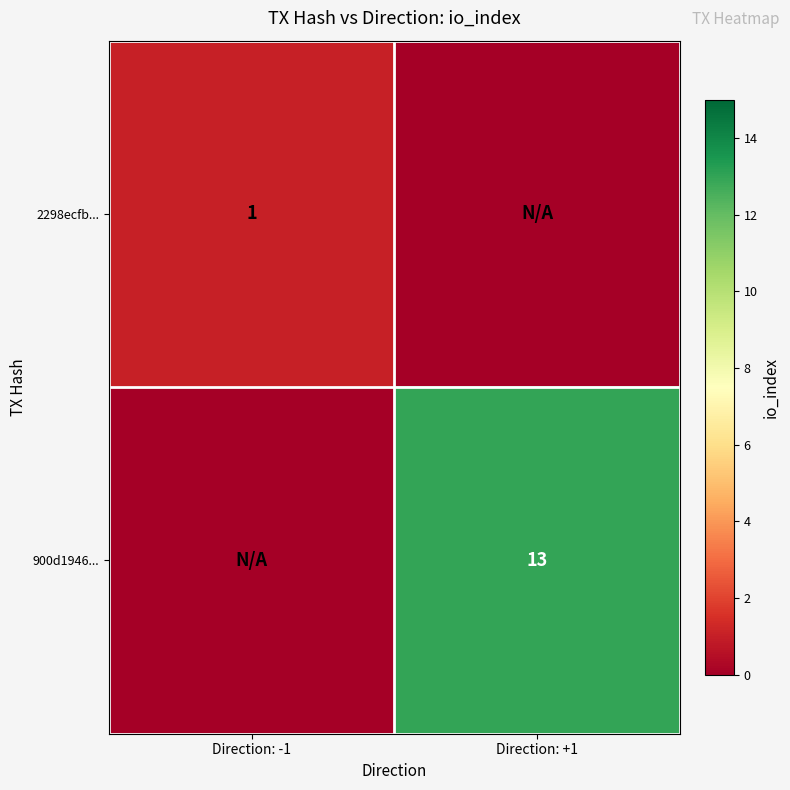

The value of 900d1946... at Direction: +1 is 13. True or false?

True